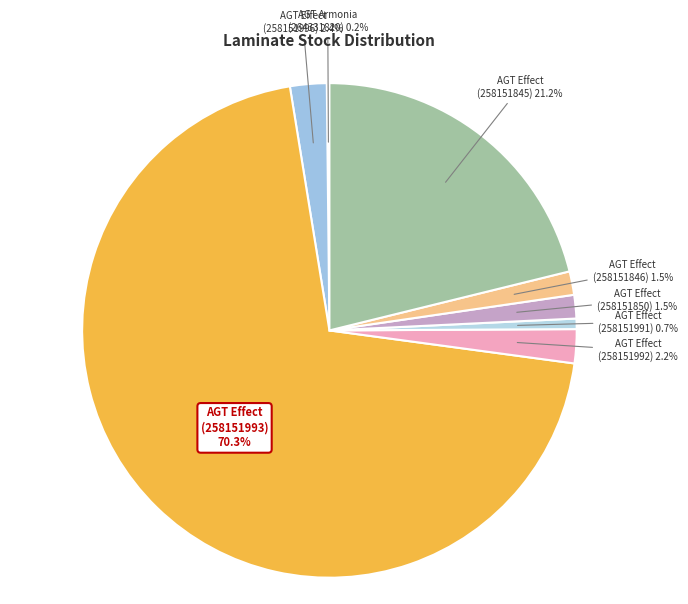

Count the number of slices in the pie.

8